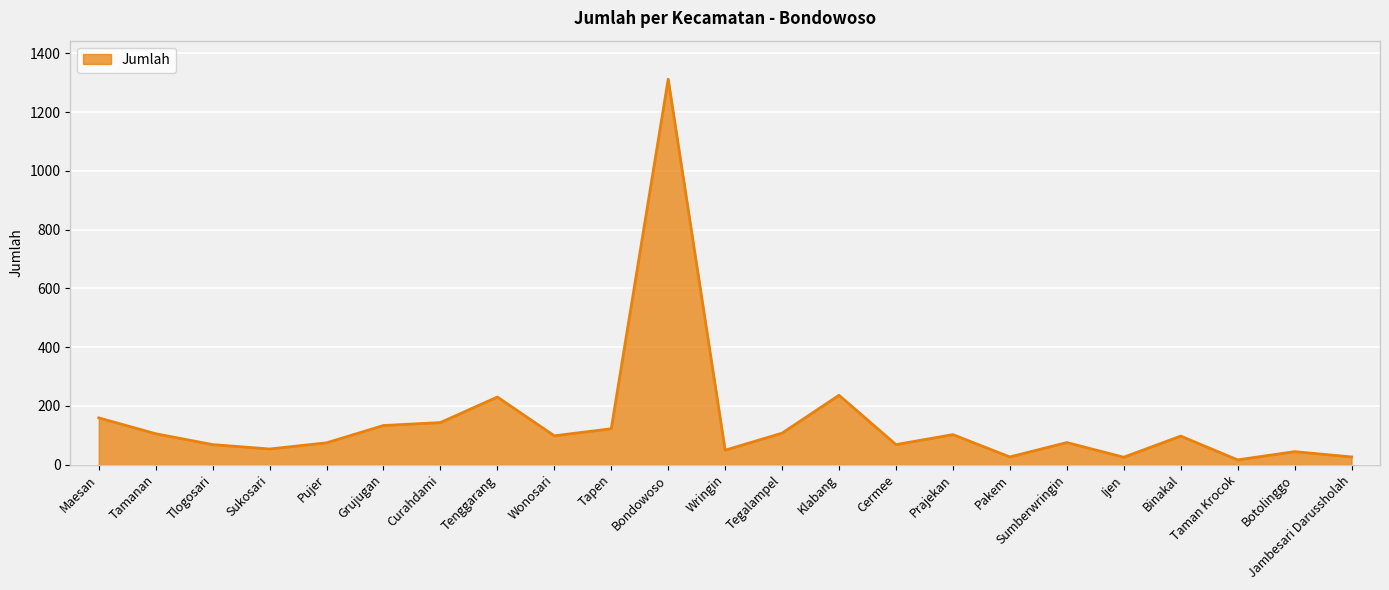

True or false: there are more than 2 points higher than both neighbors.

True